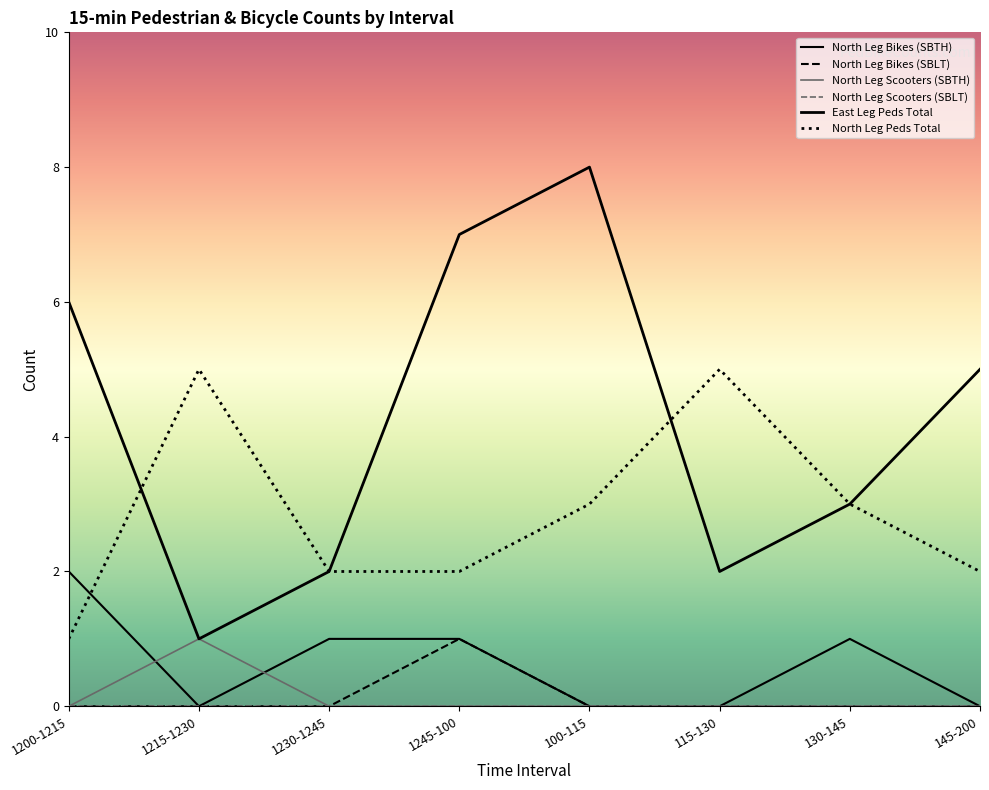

What is the sum of all North Leg Peds Total values?

23